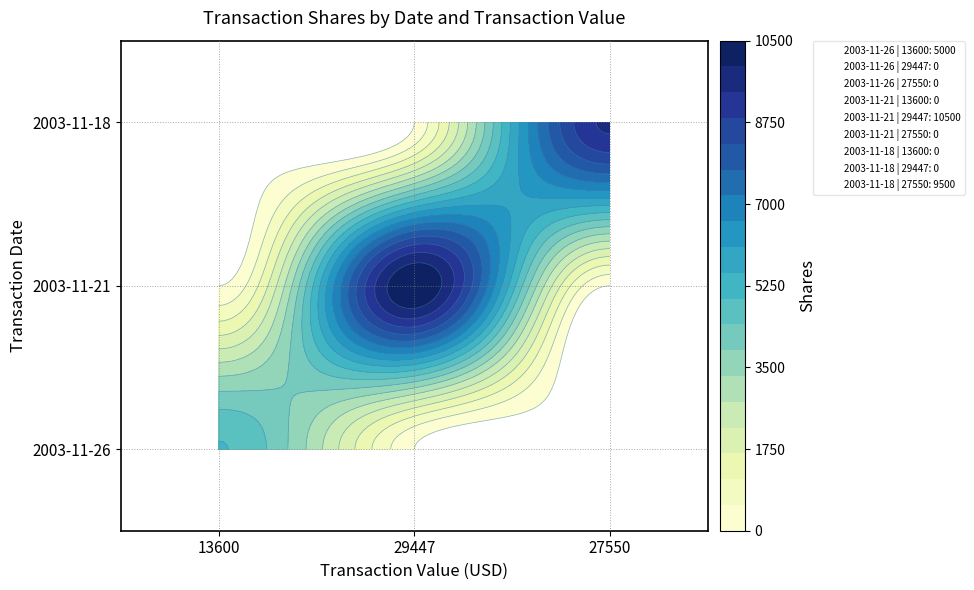

Which series has the largest range (max minus min)?

2003-11-21